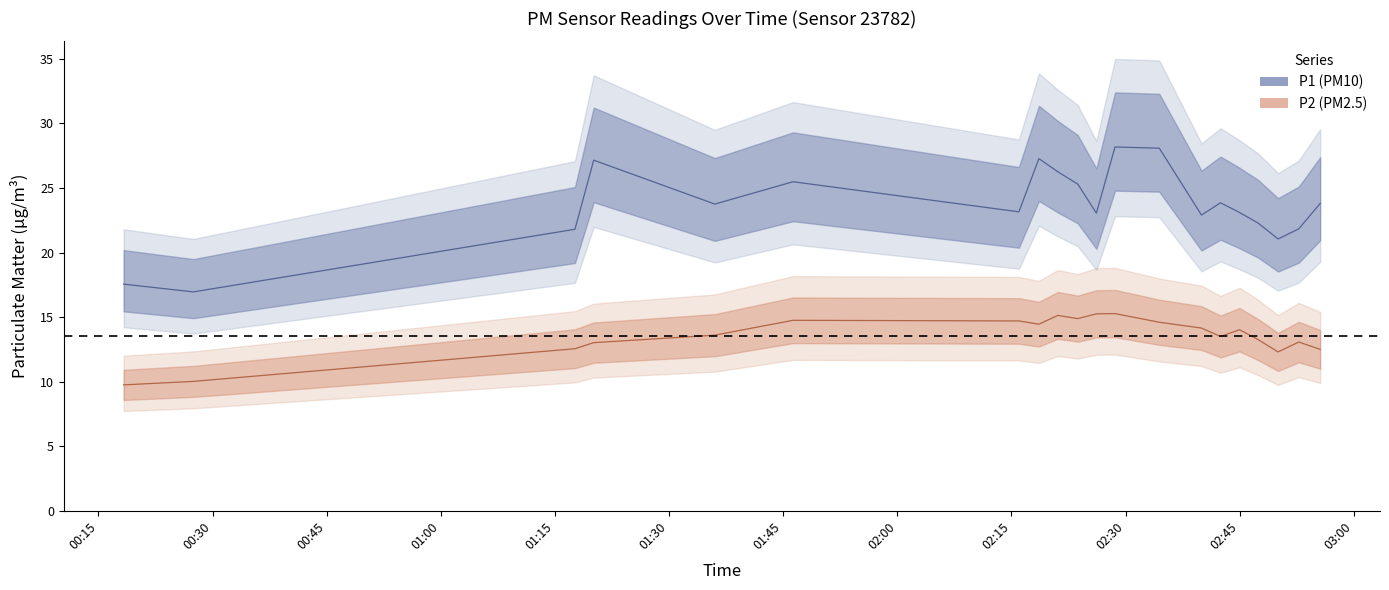

True or false: P1 has a value of 37.4 at 02:42.

False